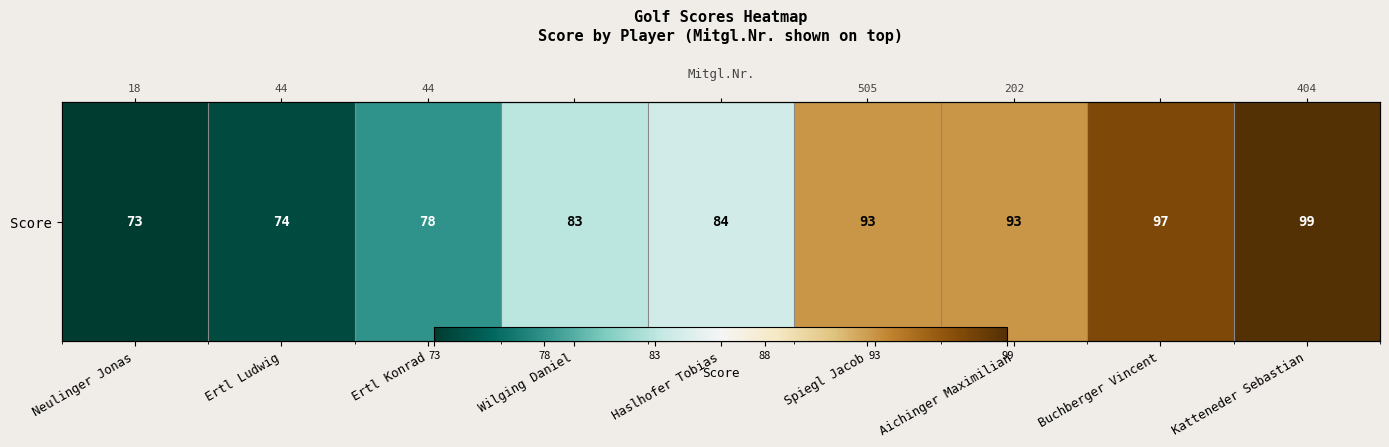

The value at Neulinger Jonas is 26. True or false?

False